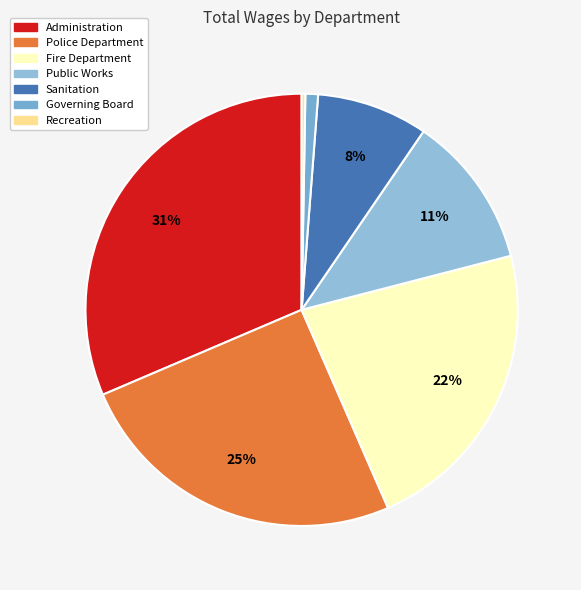

The Recreation slice represents 1% of the pie. True or false?

False